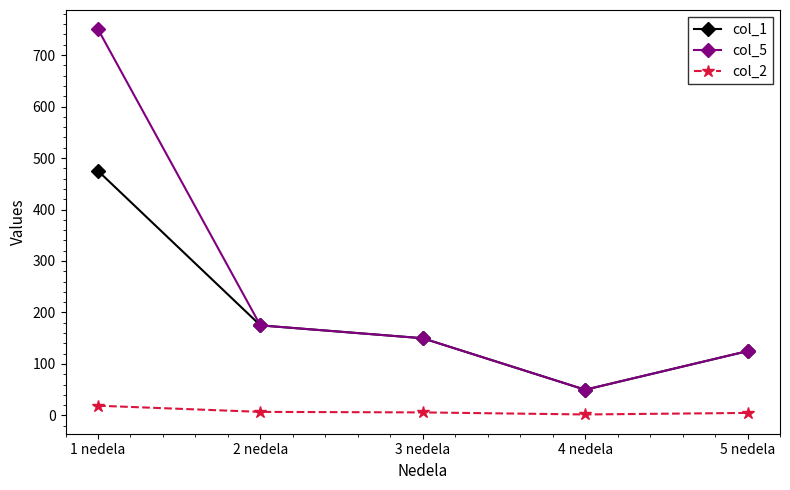

At how many categories does at least one series exceed 699?

1